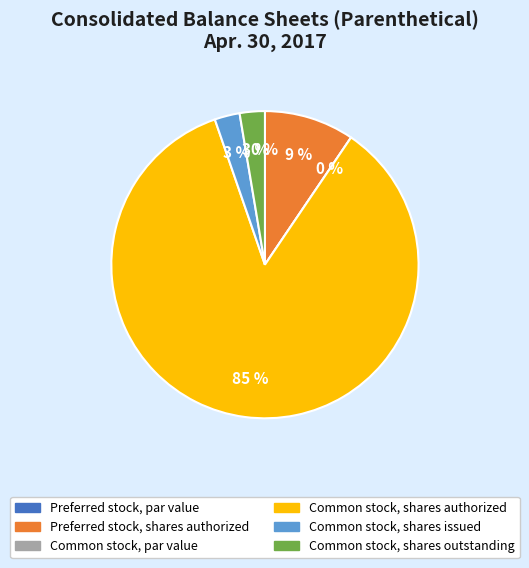

To the nearest percent, what is the difference between the Common stock, par value and Common stock, shares authorized slice percentages?

85%